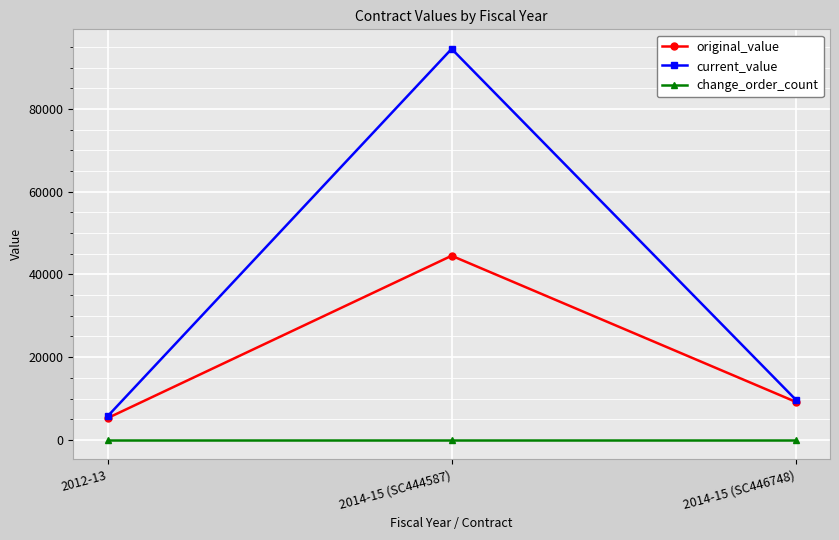

Which category has the lowest value in the current_value series?

2012-13